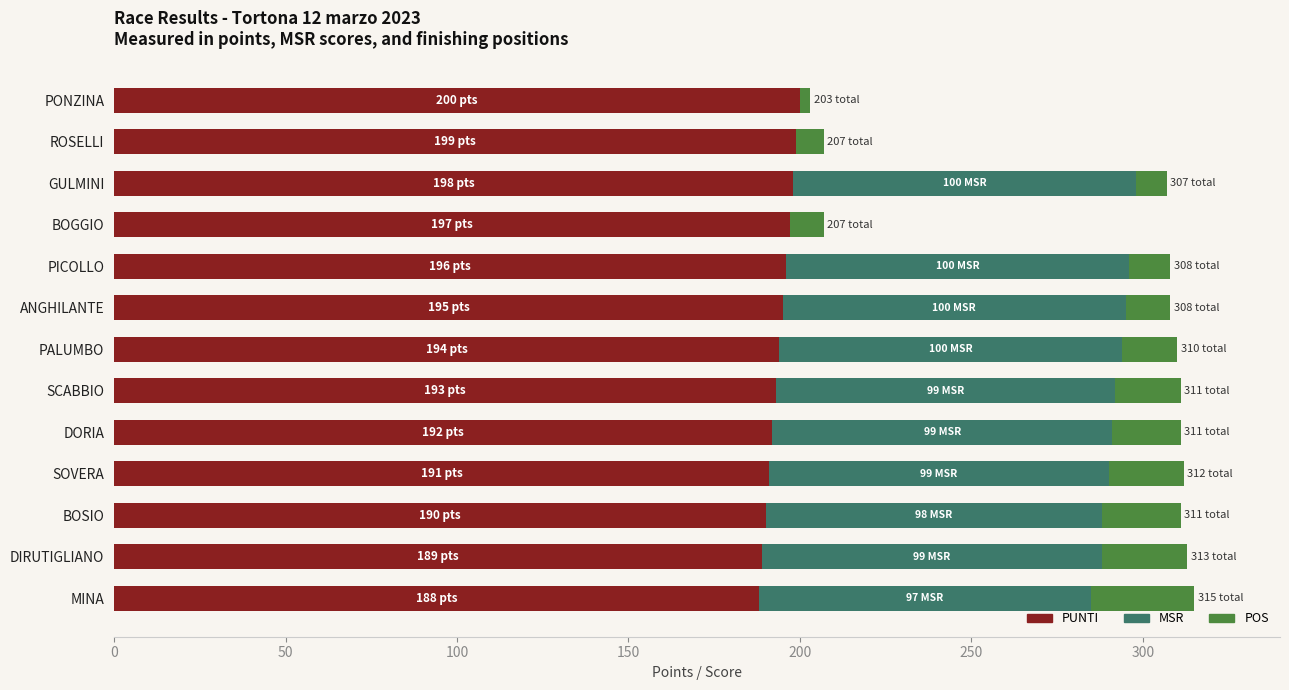

True or false: PUNTI has a value of 193 at SCABBIO.

True